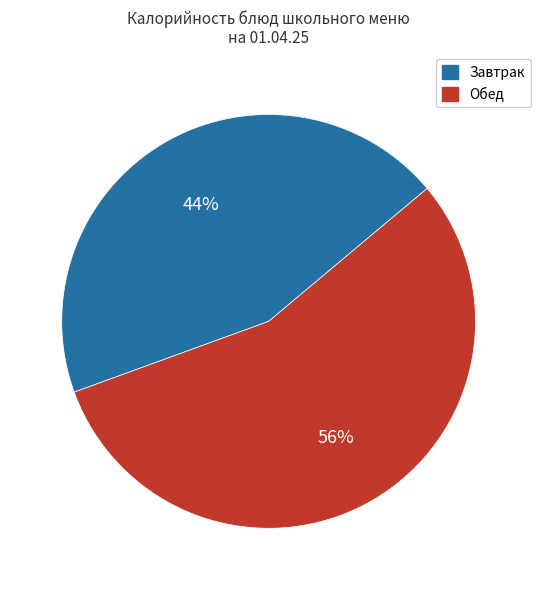

To the nearest percent, what is the average slice percentage?

50%